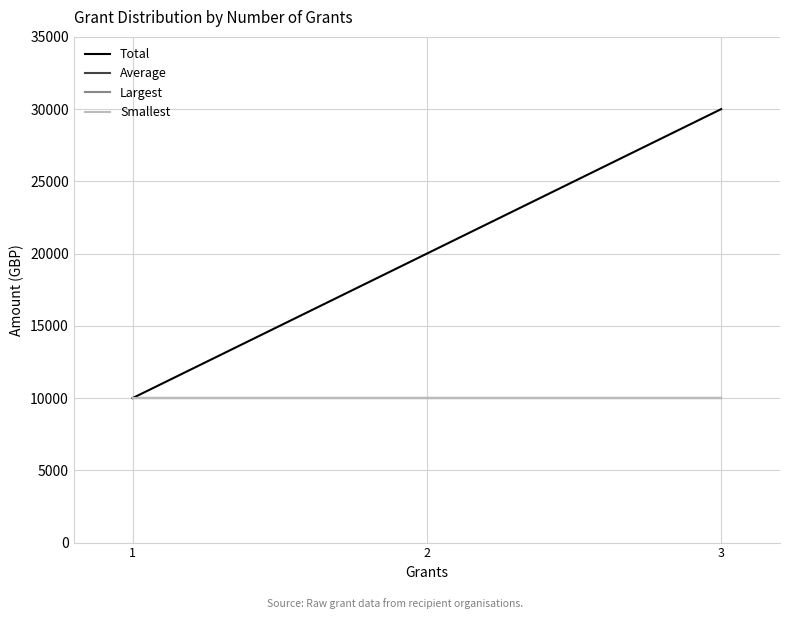

Which category has the lowest value across all series?

1